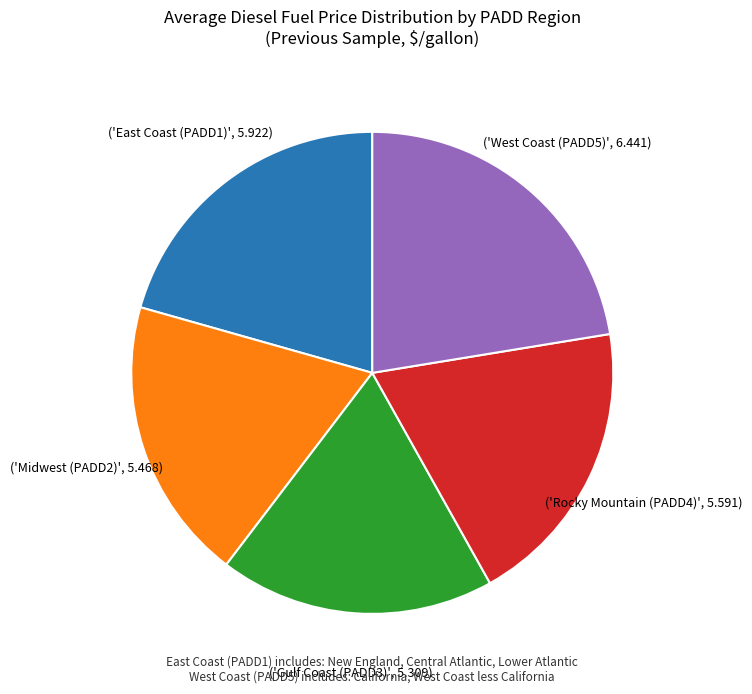

Is there any slice that represents more than half of the pie?

No